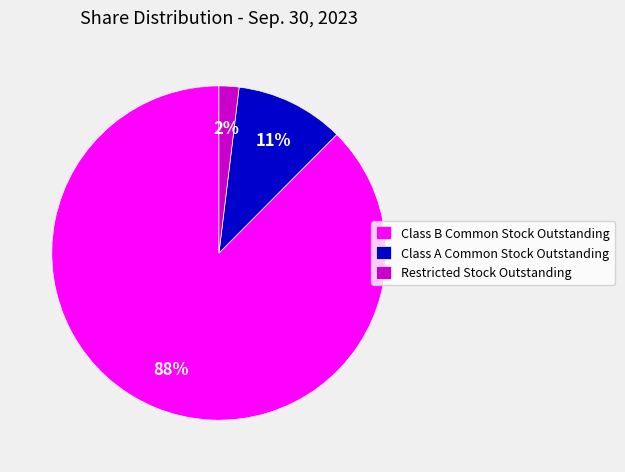

Combined, do Class A Common Stock Outstanding and Class B Common Stock Outstanding account for over 50%?

Yes